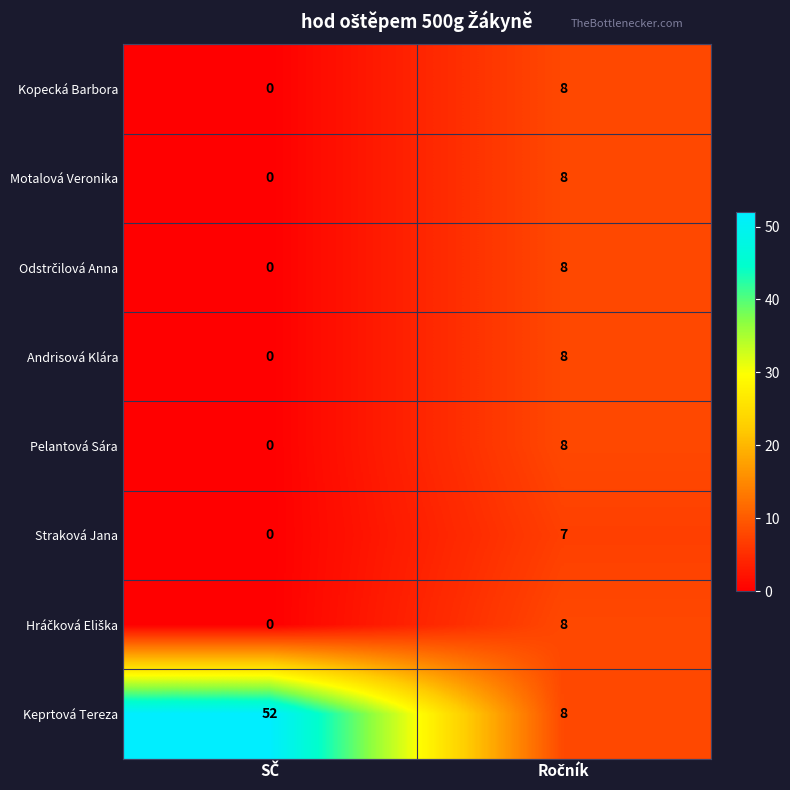

What is the difference between the maximum and minimum values in the Pelantová Sára series?

8